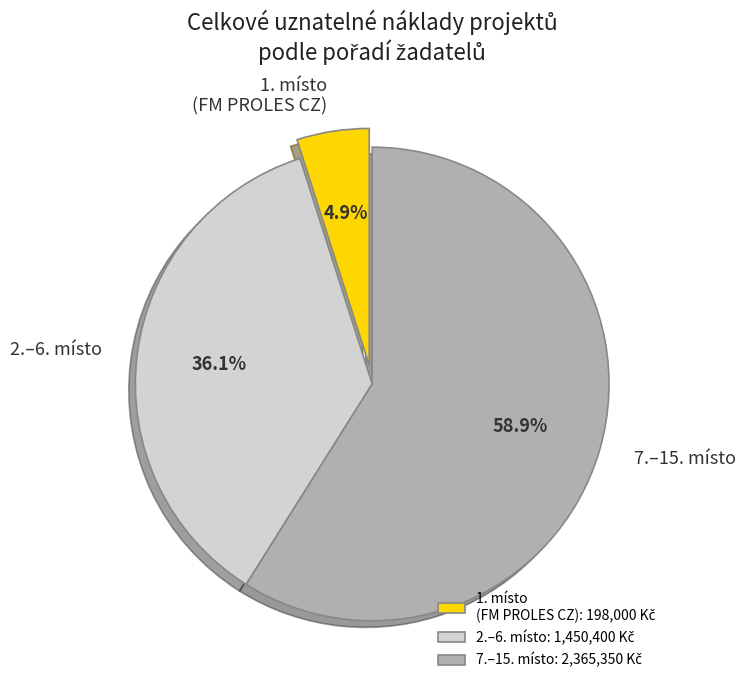

Is there a majority slice in this chart?

Yes